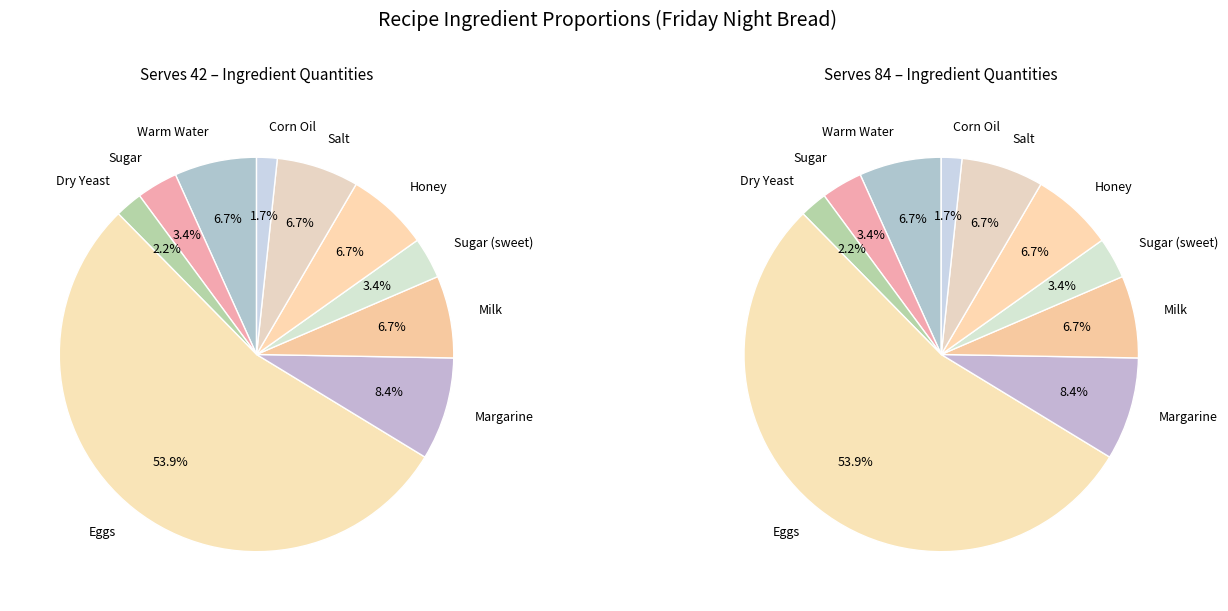

At 8, list the series in order from smallest to largest.

values_42, values_84